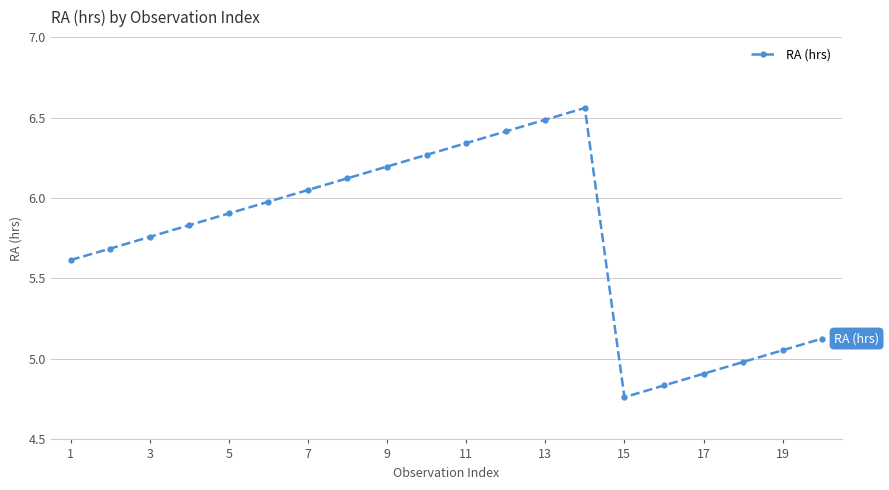

What is the difference between the maximum and minimum values?

1.8